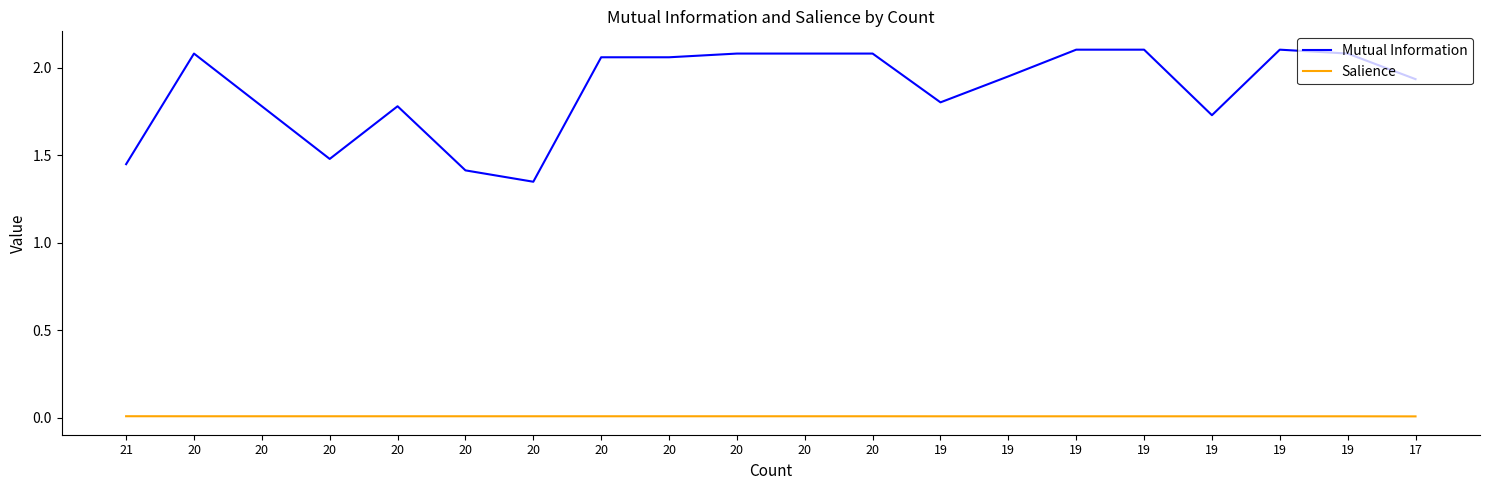

Is this an area chart (filled region under the line)?

No